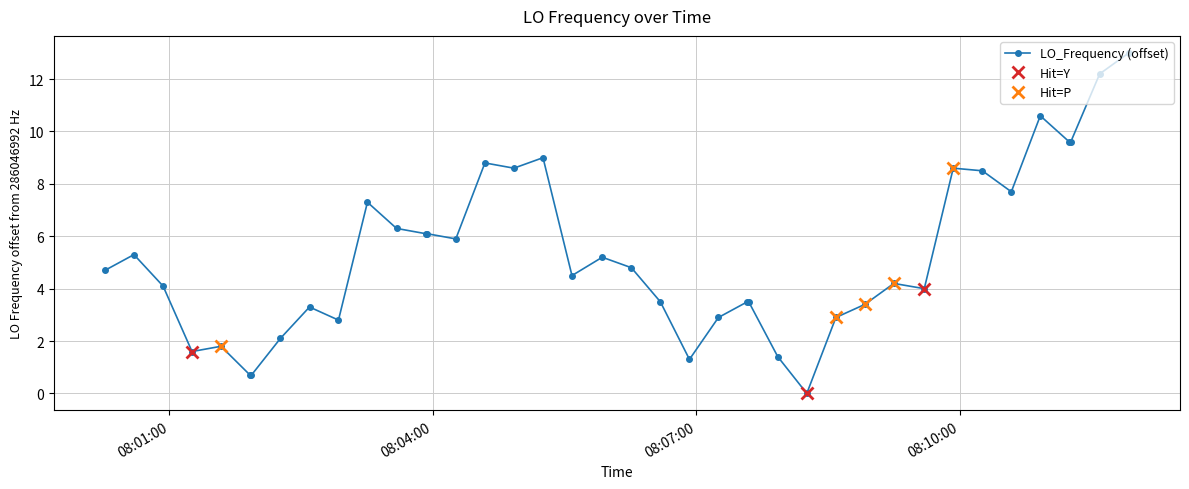

What is the highest value of the LO_Frequency (offset) series?

13.0